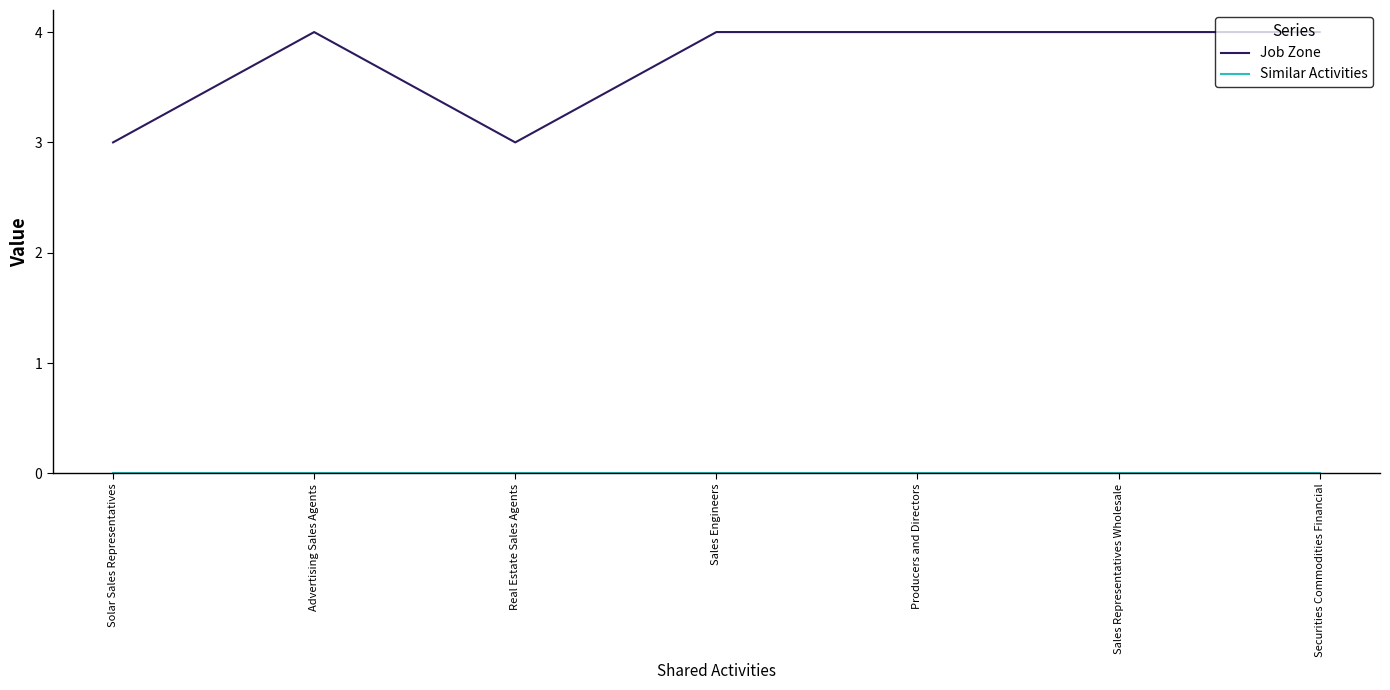

What position from the left is Sales Engineers?

4